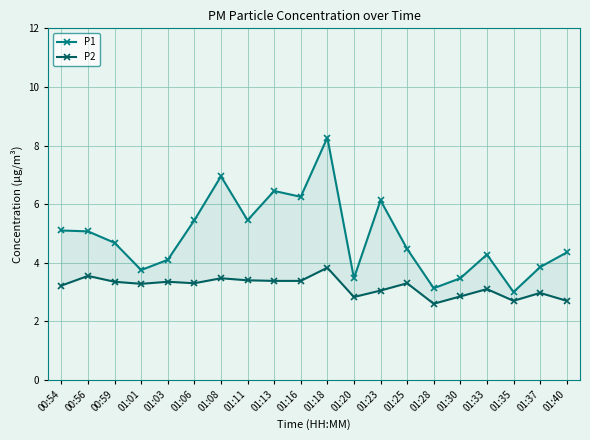

What is the difference between the maximum and second lowest values in the P2 series?

1.1